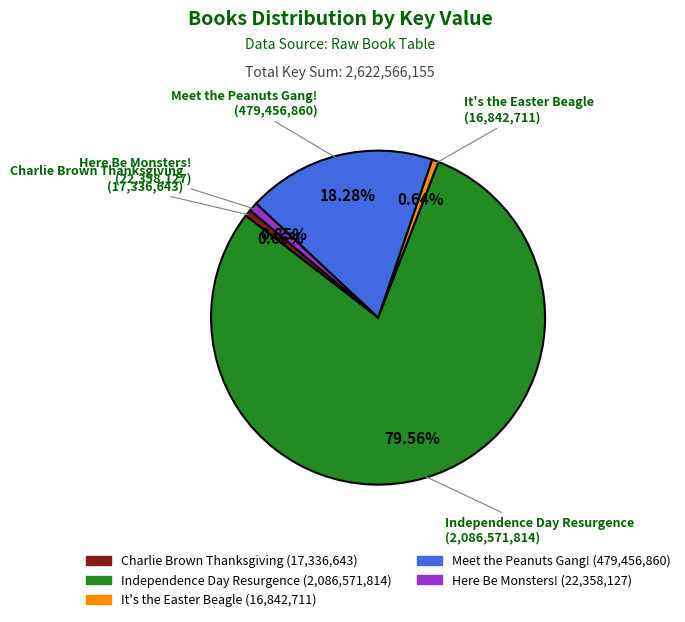

Is it true that Independence Day Resurgence is 74% of the pie?

False